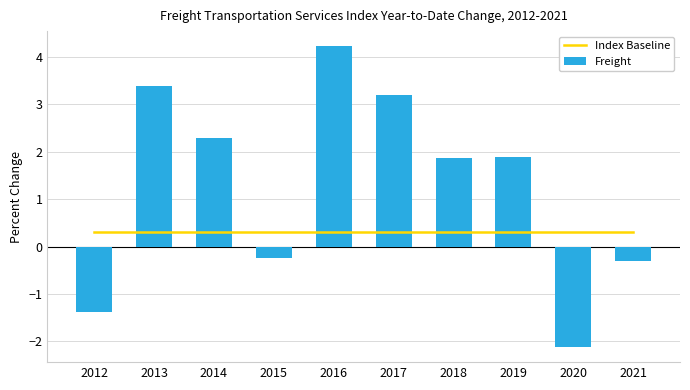

Does the chart contain stacked bars?

No